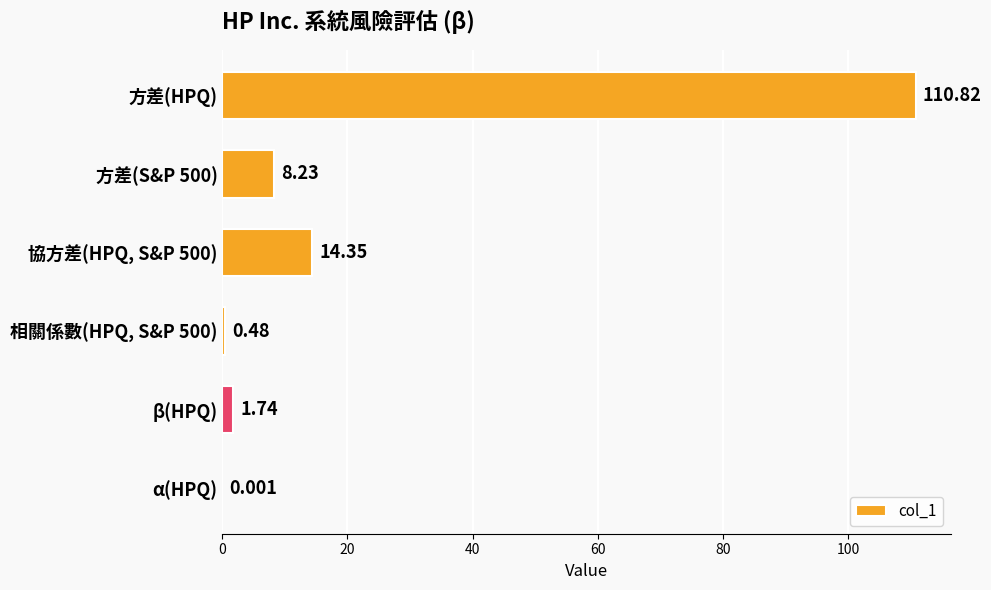

Which label corresponds to the largest value in the chart?

方差(HPQ)